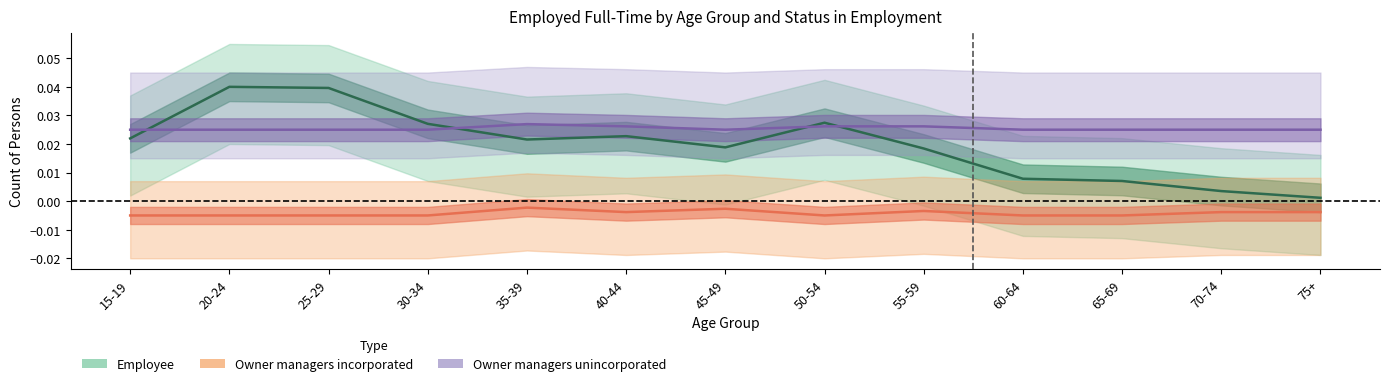

Which series has the largest range (max minus min)?

Employee